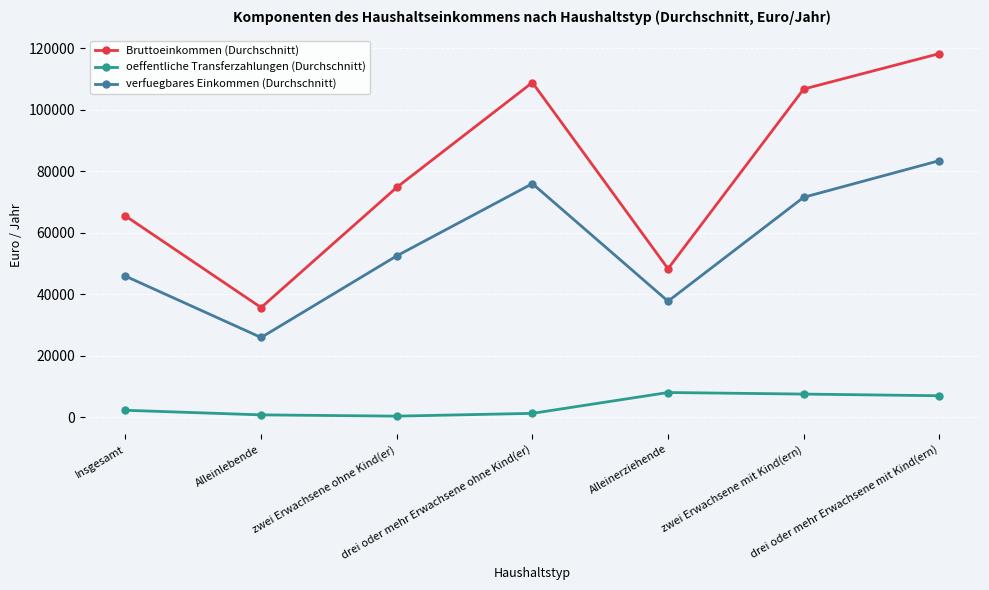

Which series has the largest range (max minus min)?

Bruttoeinkommen (Durchschnitt)